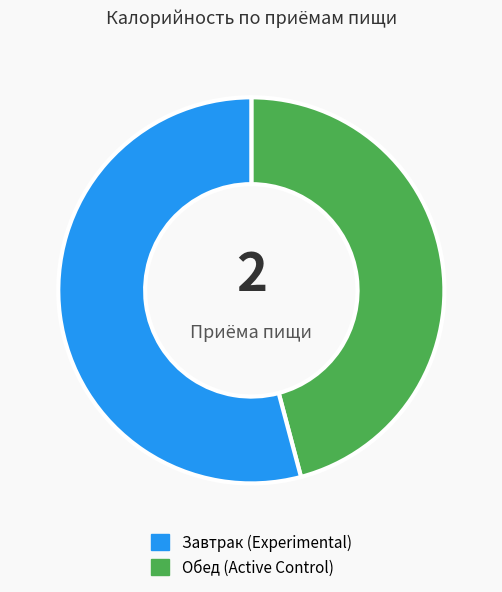

Rank the categories by value from lowest to highest.

Завтрак, Обед